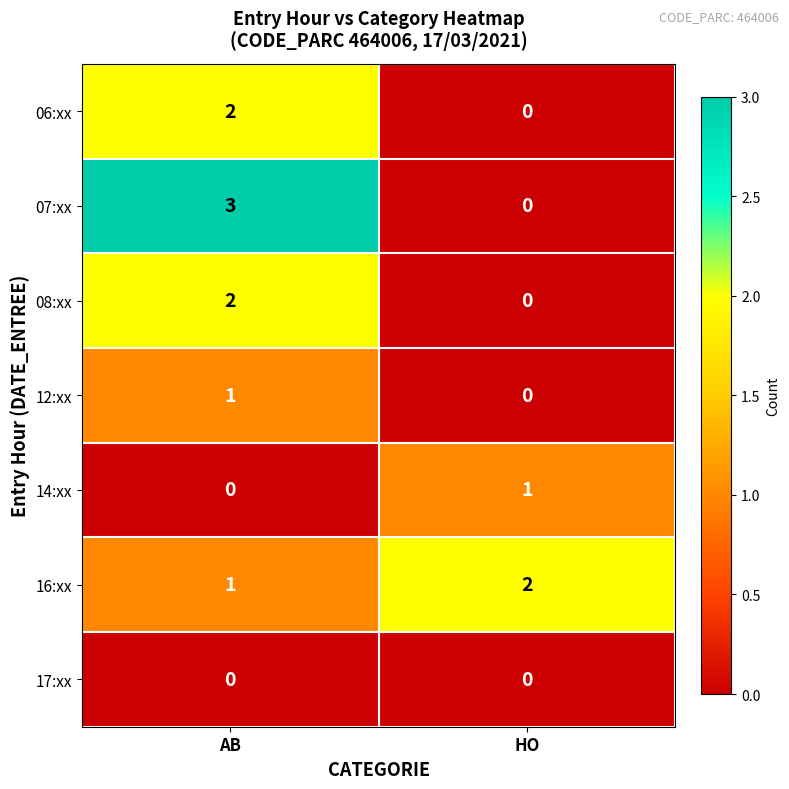

Reading left to right, what are all the values shown in this chart?

06:xx: AB=2	HO=0
07:xx: AB=3	HO=0
08:xx: AB=2	HO=0
12:xx: AB=1	HO=0
14:xx: AB=0	HO=1
16:xx: AB=1	HO=2
17:xx: AB=0	HO=0